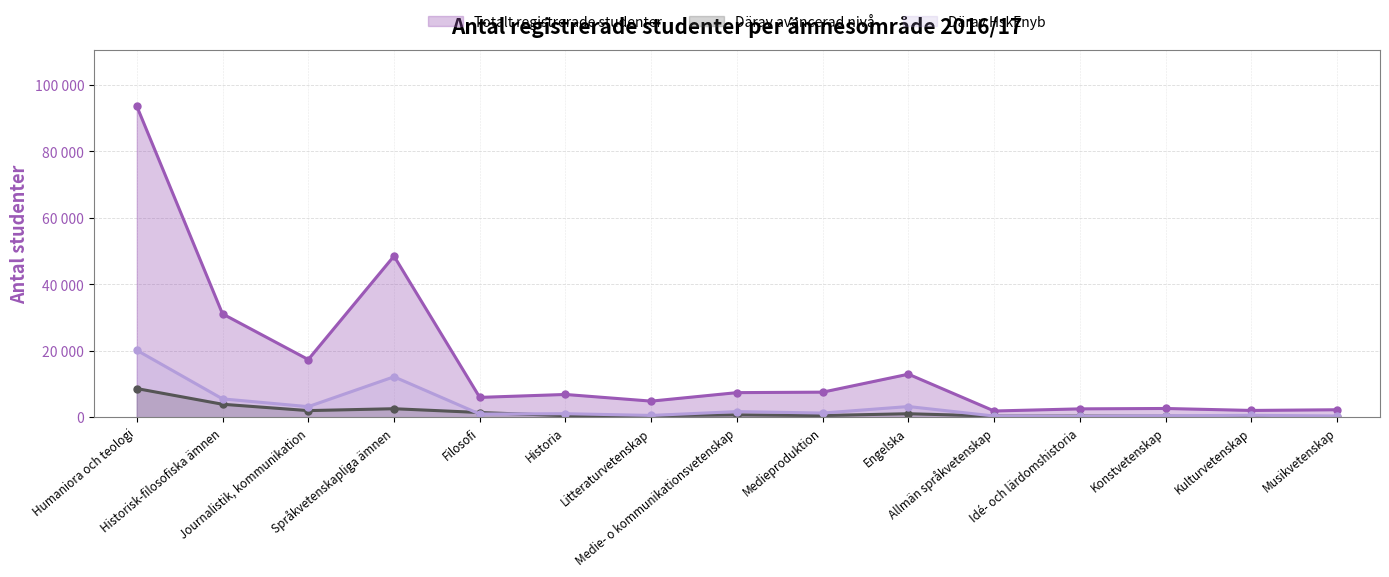

At which label does Totalt registrerade studenter reach its minimum?

Allmän språkvetenskap